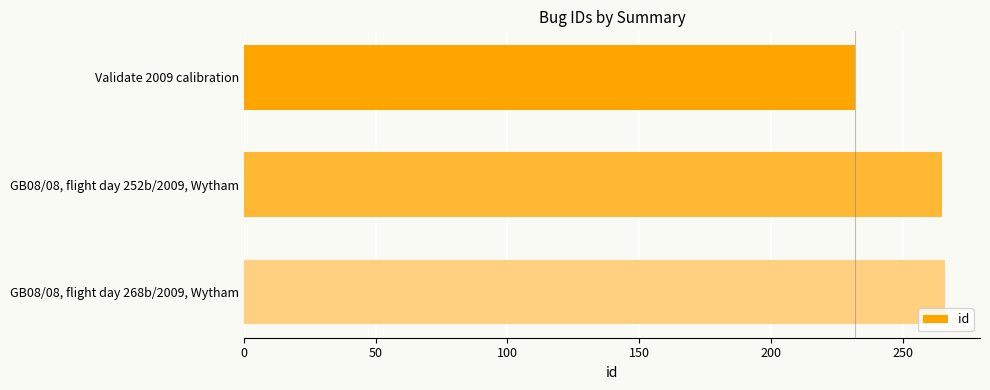

What is the ratio of the value at GB08/08, flight day 268b/2009, Wytham to the value at Validate 2009 calibration?

1.1